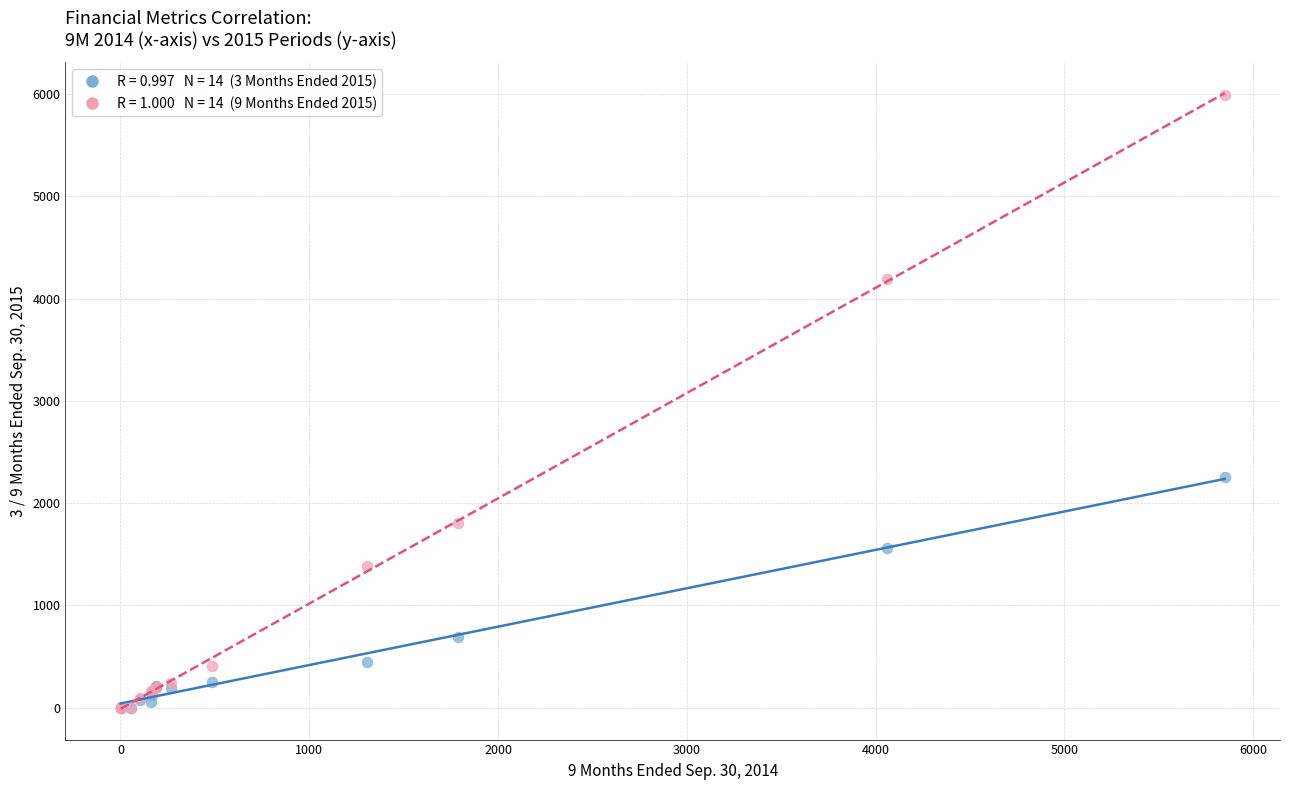

Across all series, what Y value is closest to 2996?

2256.3